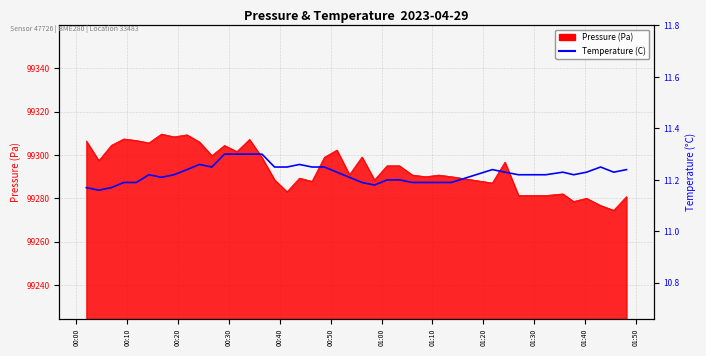

True or false: the data shows 4.1 at 35.

False